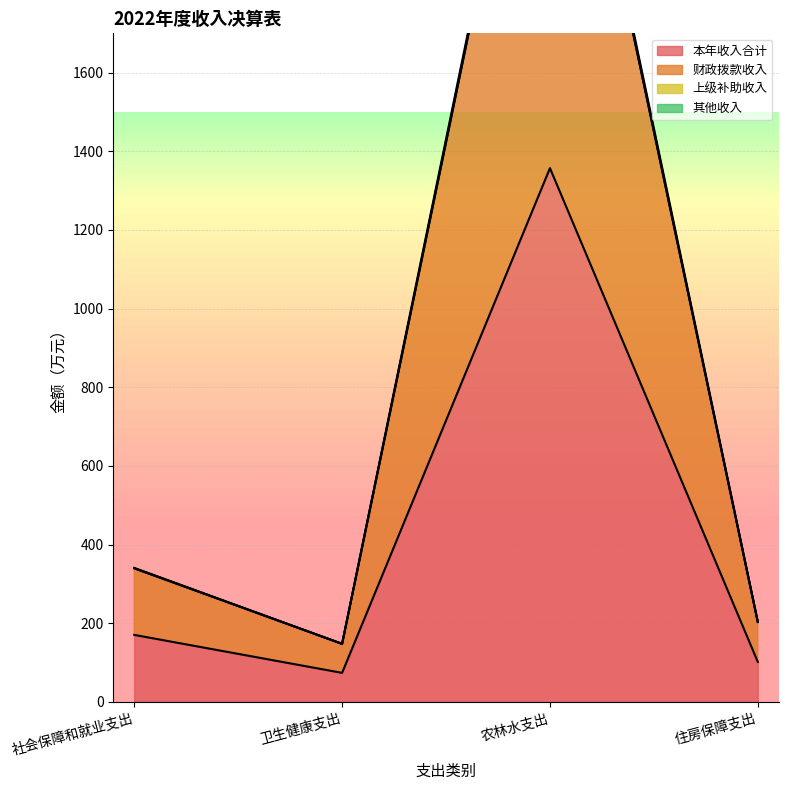

What is the sum of all 财政拨款收入 values?

3388.7